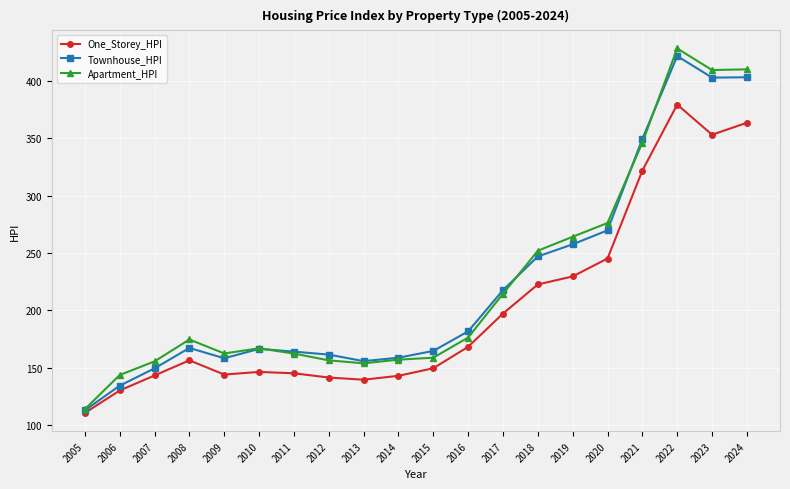

Is the value of Townhouse_HPI at 2011 greater than the value of Apartment_HPI at 2023?

No